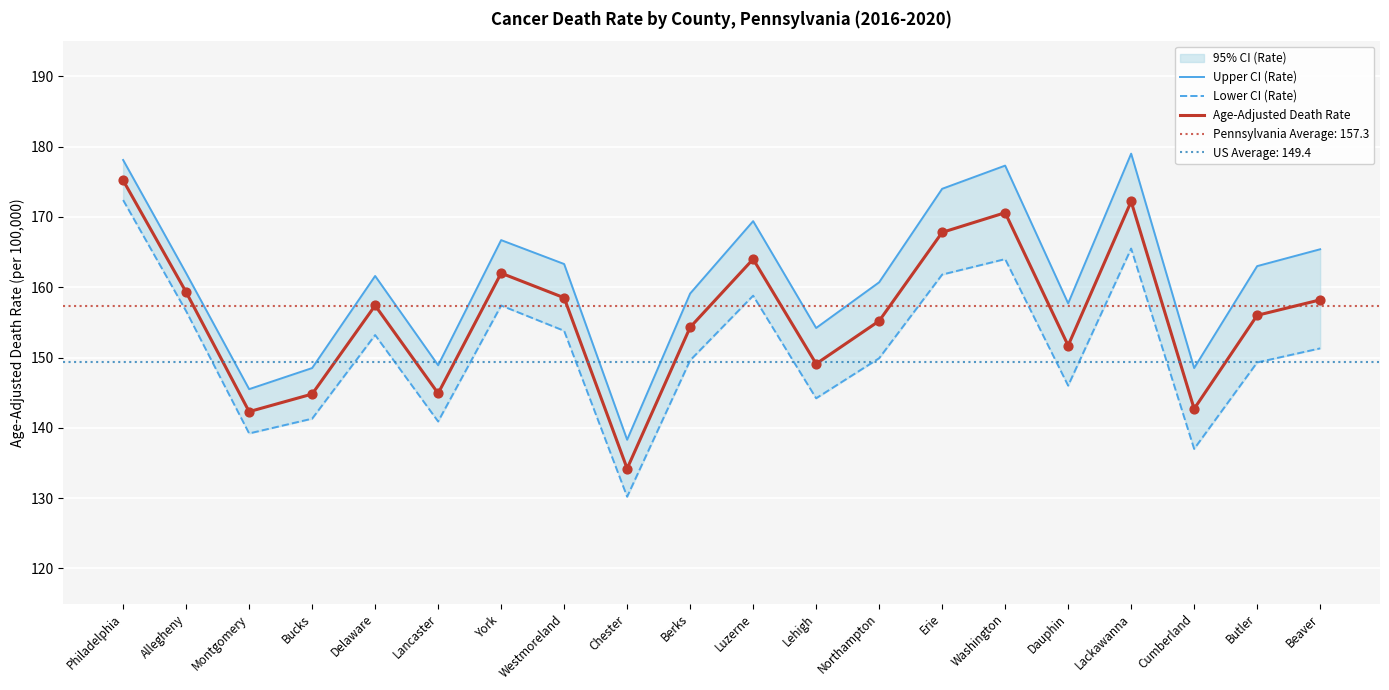

Which series has the largest total across all categories?

Upper CI (Rate)